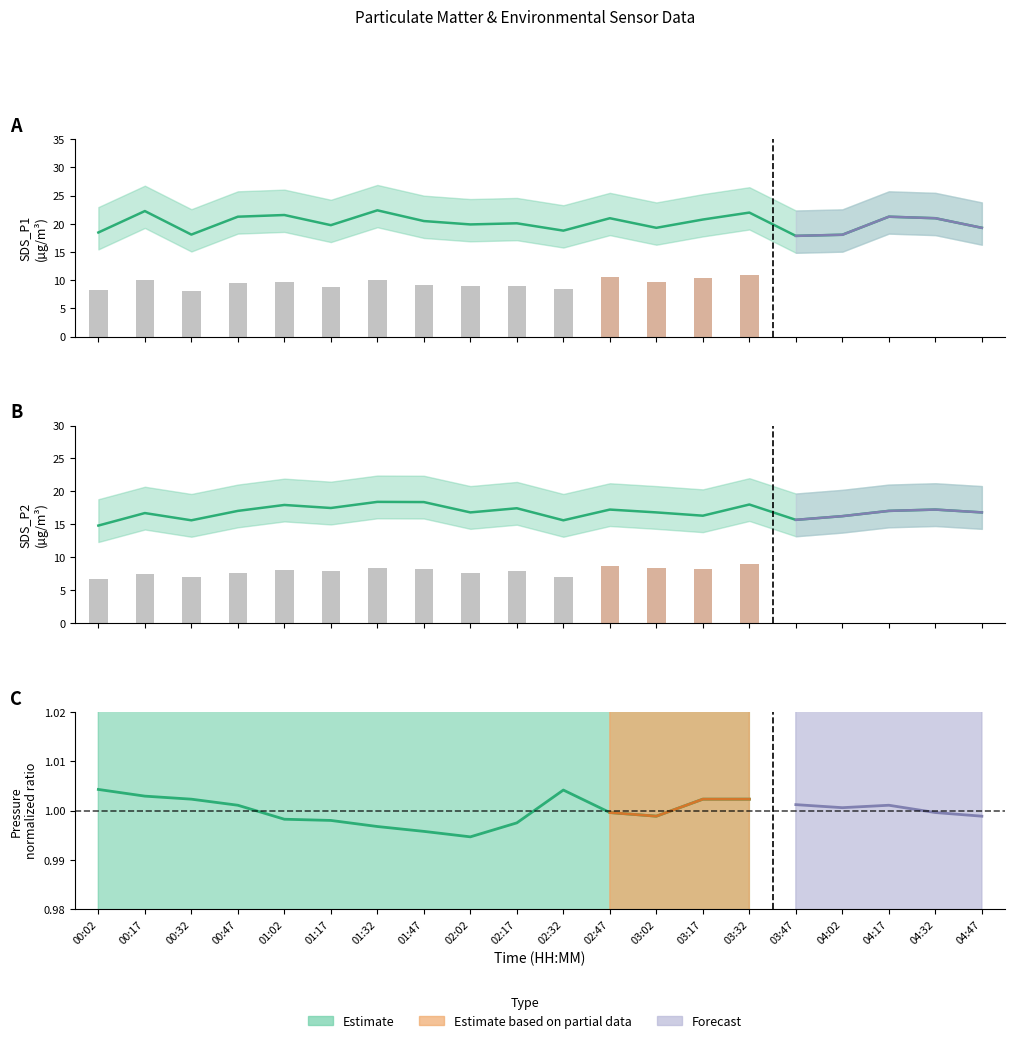

What is the value of the SDS_P2 bar at the 19th from the left?

17.2